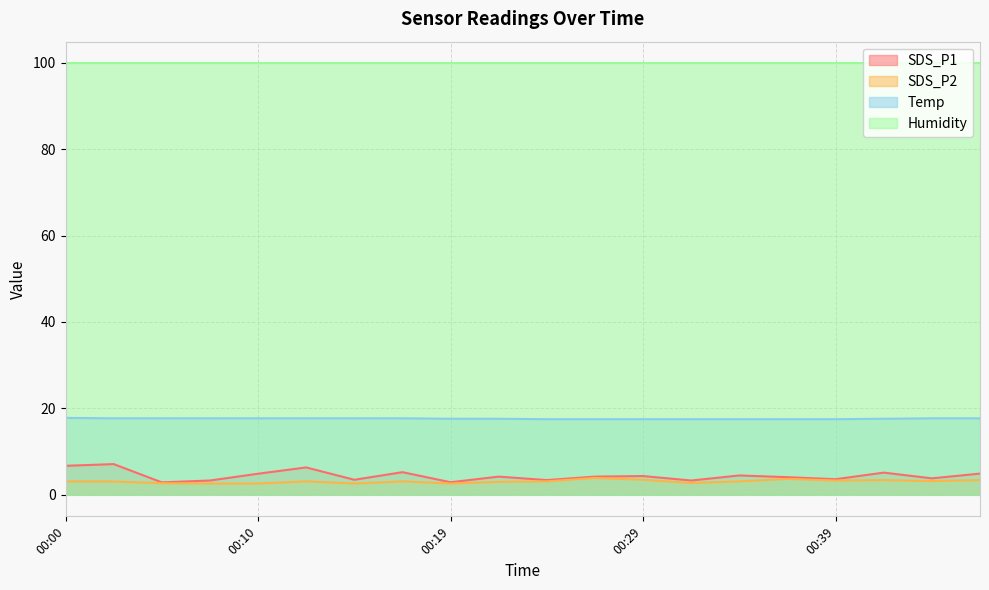

The value of SDS_P1 at 00:41 is 2.4. True or false?

False